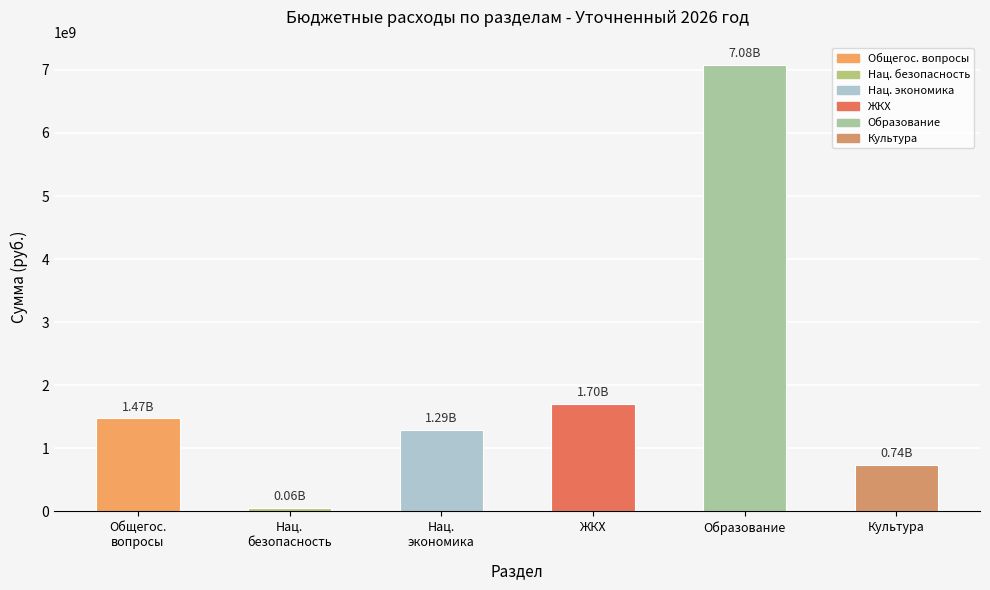

List the labels in order of value, smallest first.

Нац.
безопасность, Культура, Нац.
экономика, Общегос.
вопросы, ЖКХ, Образование